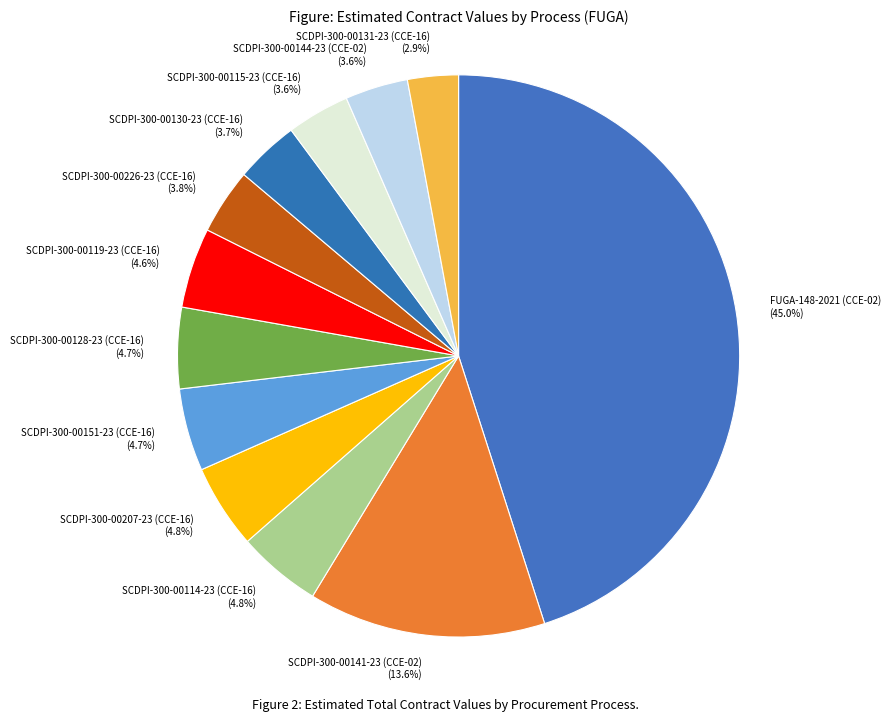

Which category has the smallest portion of the pie?

SCDPI-300-00131-23 (CCE-16)